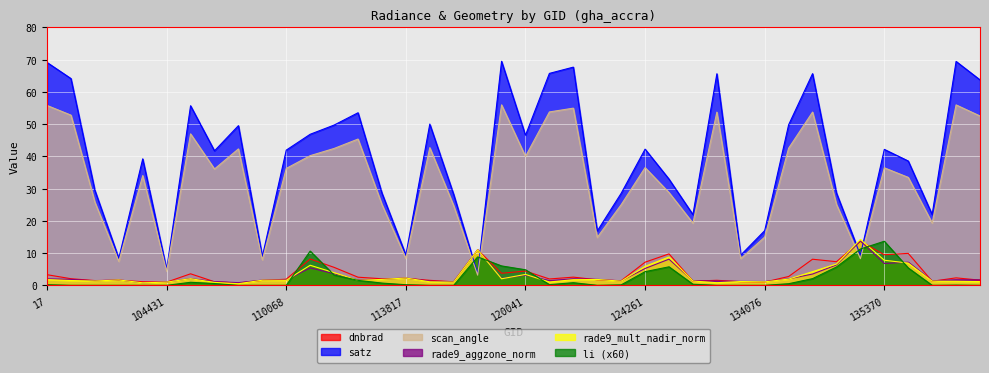

In satz, how many points are lower than both neighbors (excluding endpoints)?

12